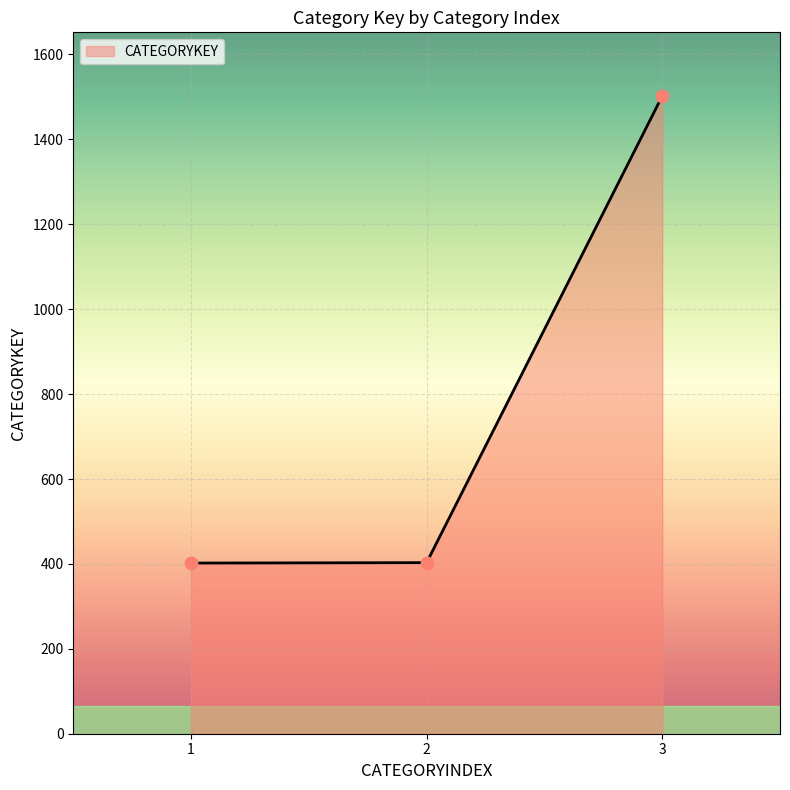

What is the ratio of the value at 2 to the value at 1?

1.0